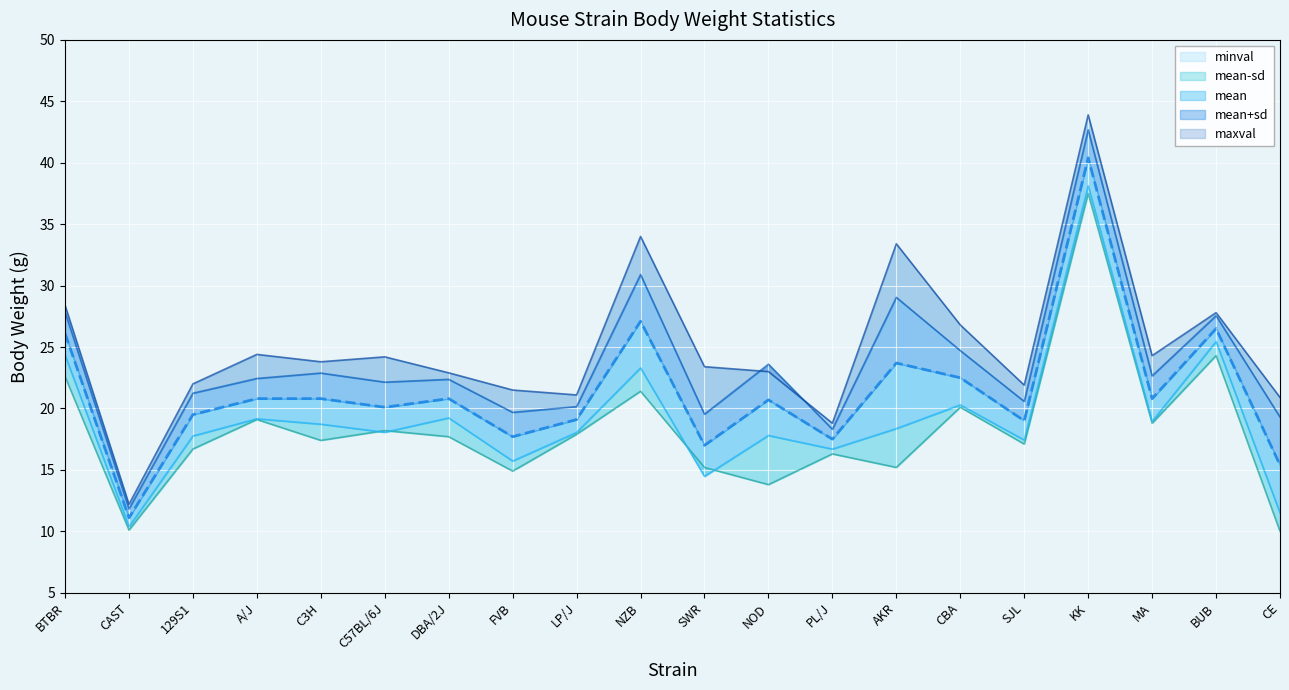

What position from the left is AKR?

14